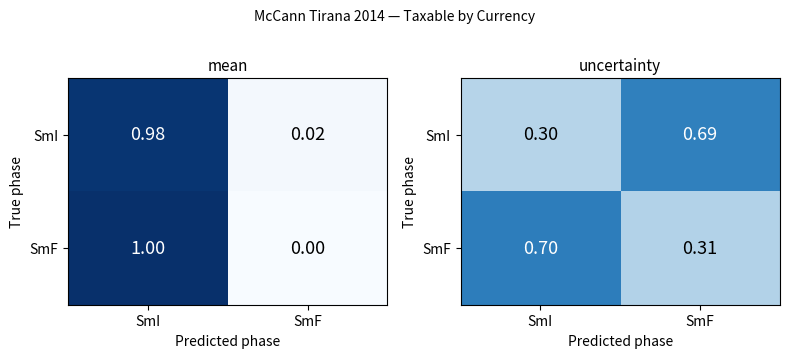

What is the total value across all series at SmI?

1.0